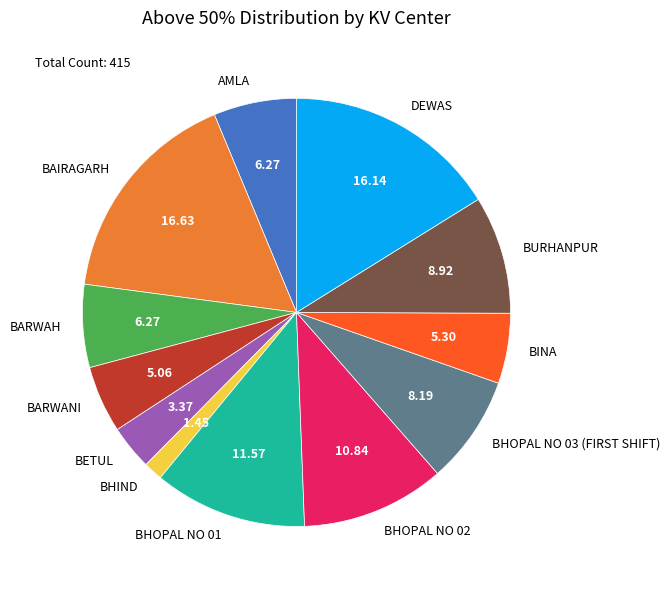

Do BHOPAL NO 02 and BHIND together represent more than half of the pie?

No